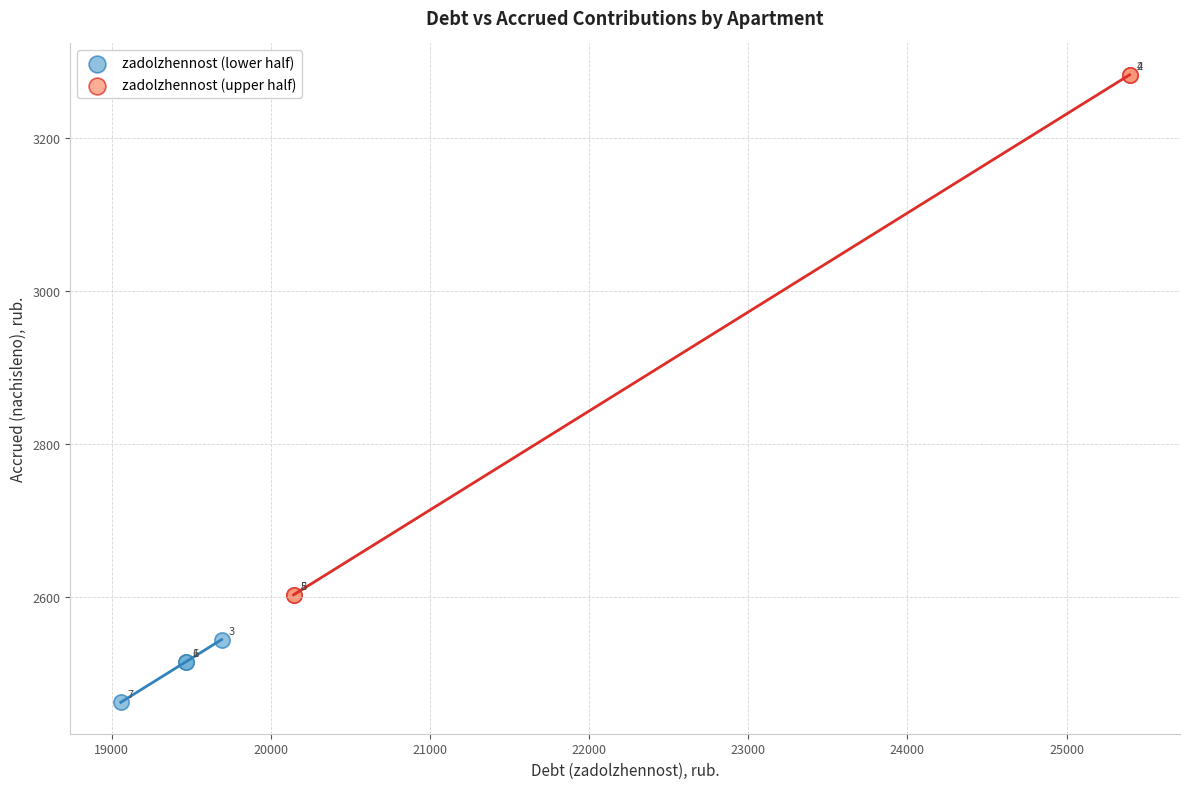

Which series has the widest spread of Y values?

zadolzhennost (upper half)